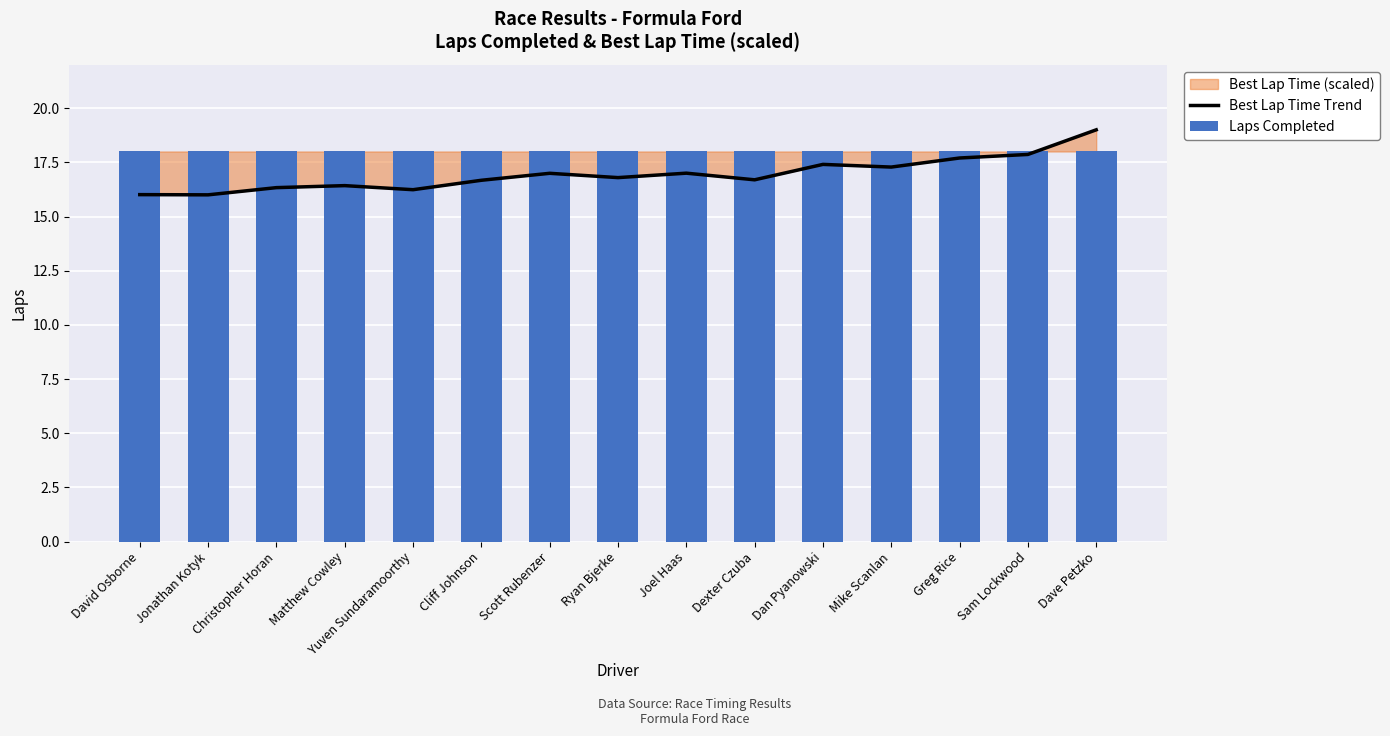

The value of Best Lap Time Trend at David Osborne is 28.2. True or false?

False